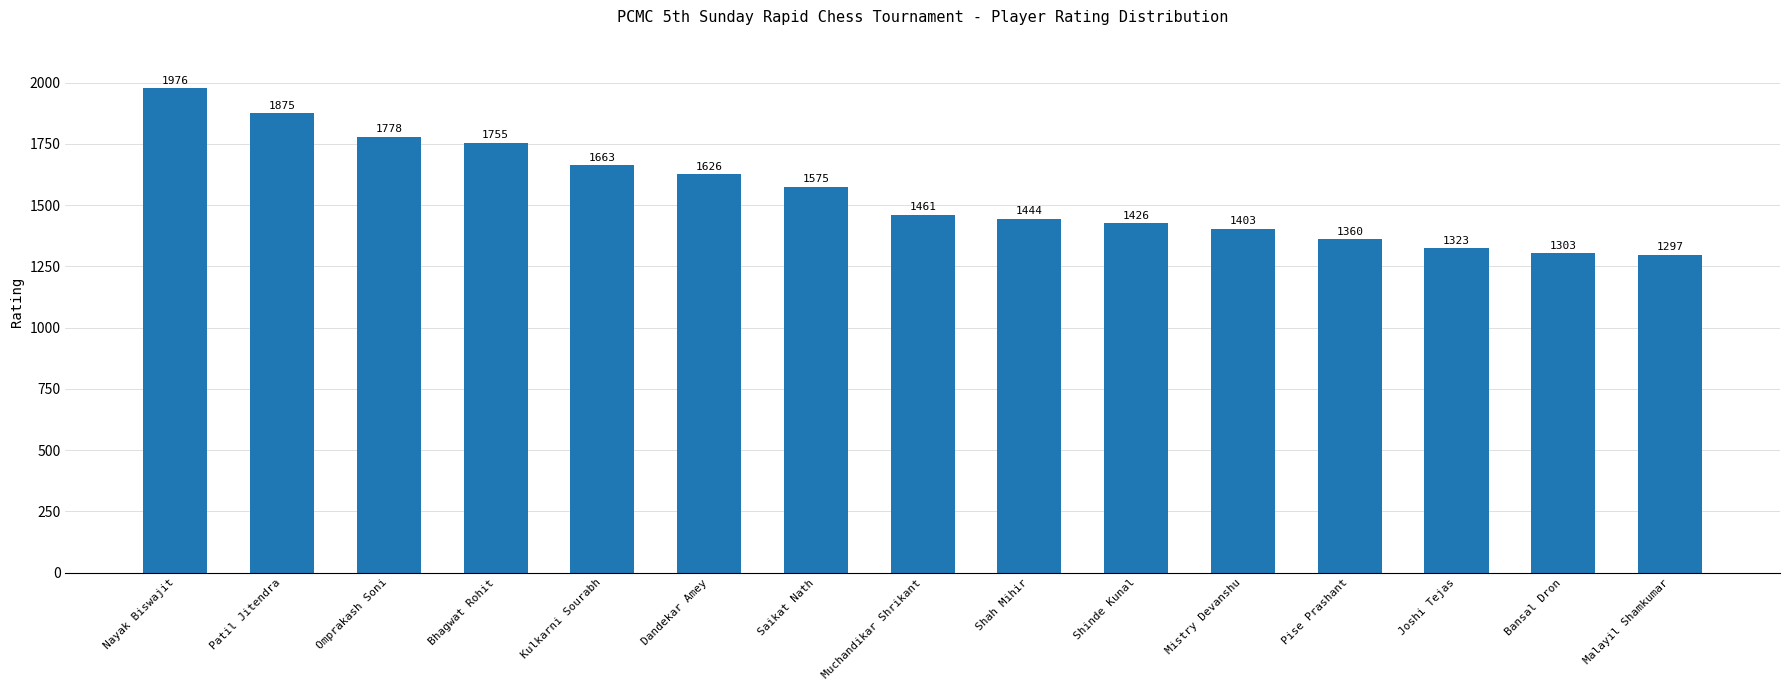

What is the minimum value shown in the chart?

1297